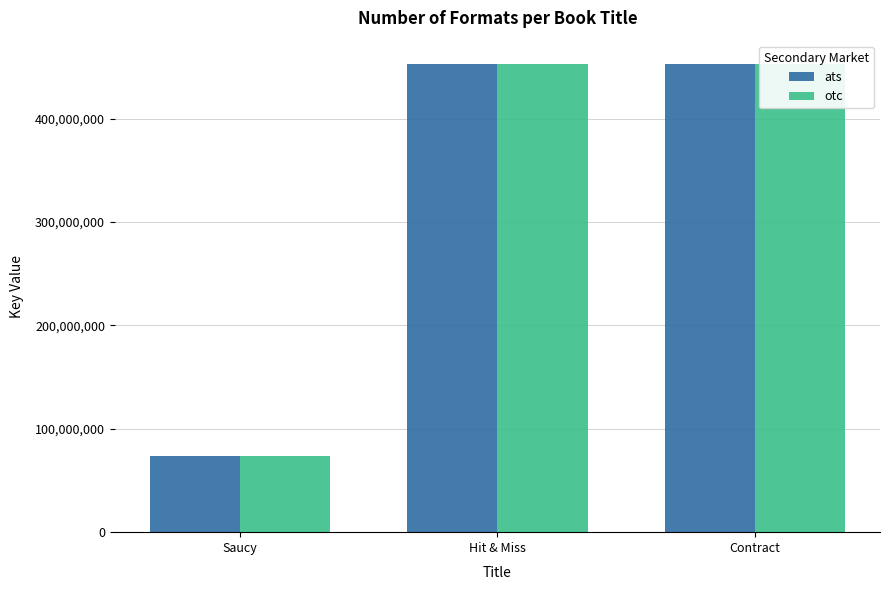

What is the total value across all series at Hit & Miss?

905745836